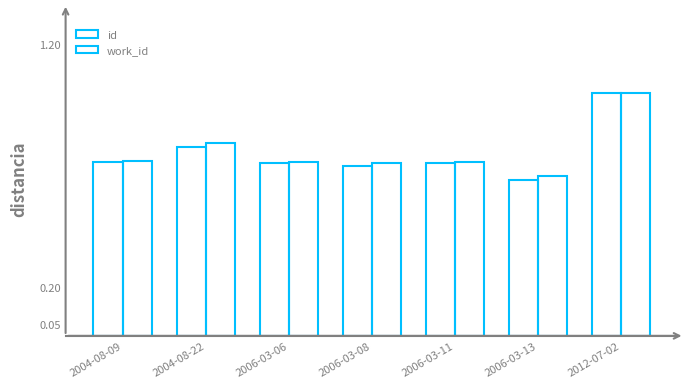

How many distinct data groups are displayed?

2